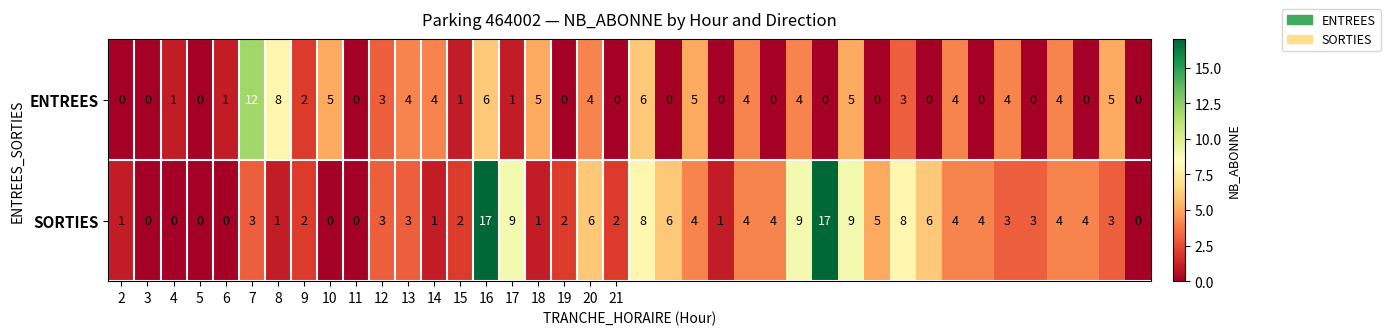

At how many categories does at least one series exceed 11?

3